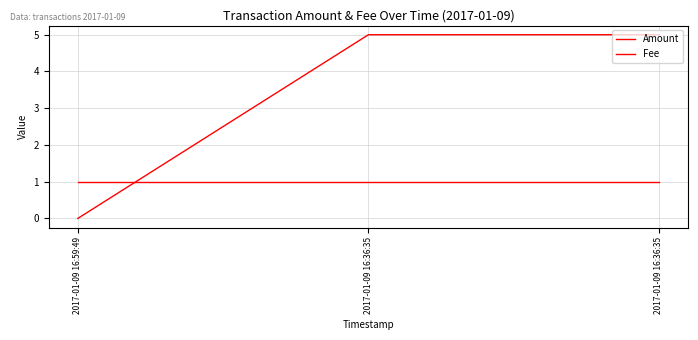

Rank the categories by Fee value from highest to lowest.

2017-01-09 16:59:49, 2017-01-09 16:36:35, 2017-01-09 16:36:35